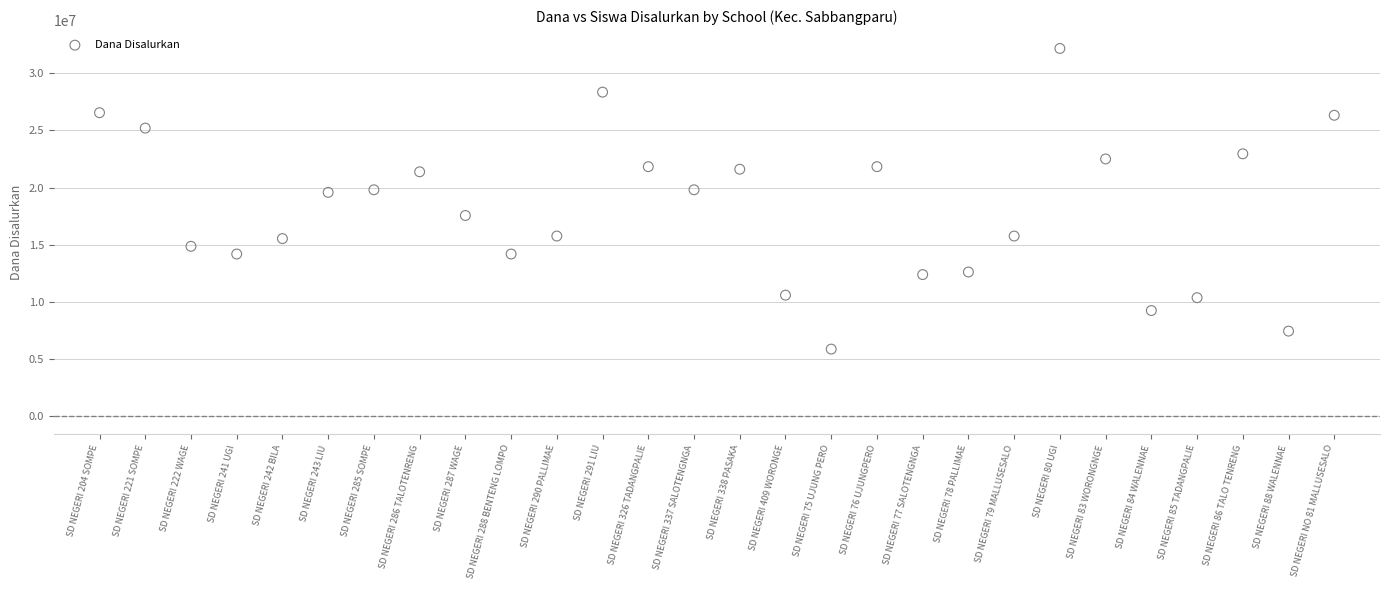

What is the range of Y values (max minus min)?

26325000